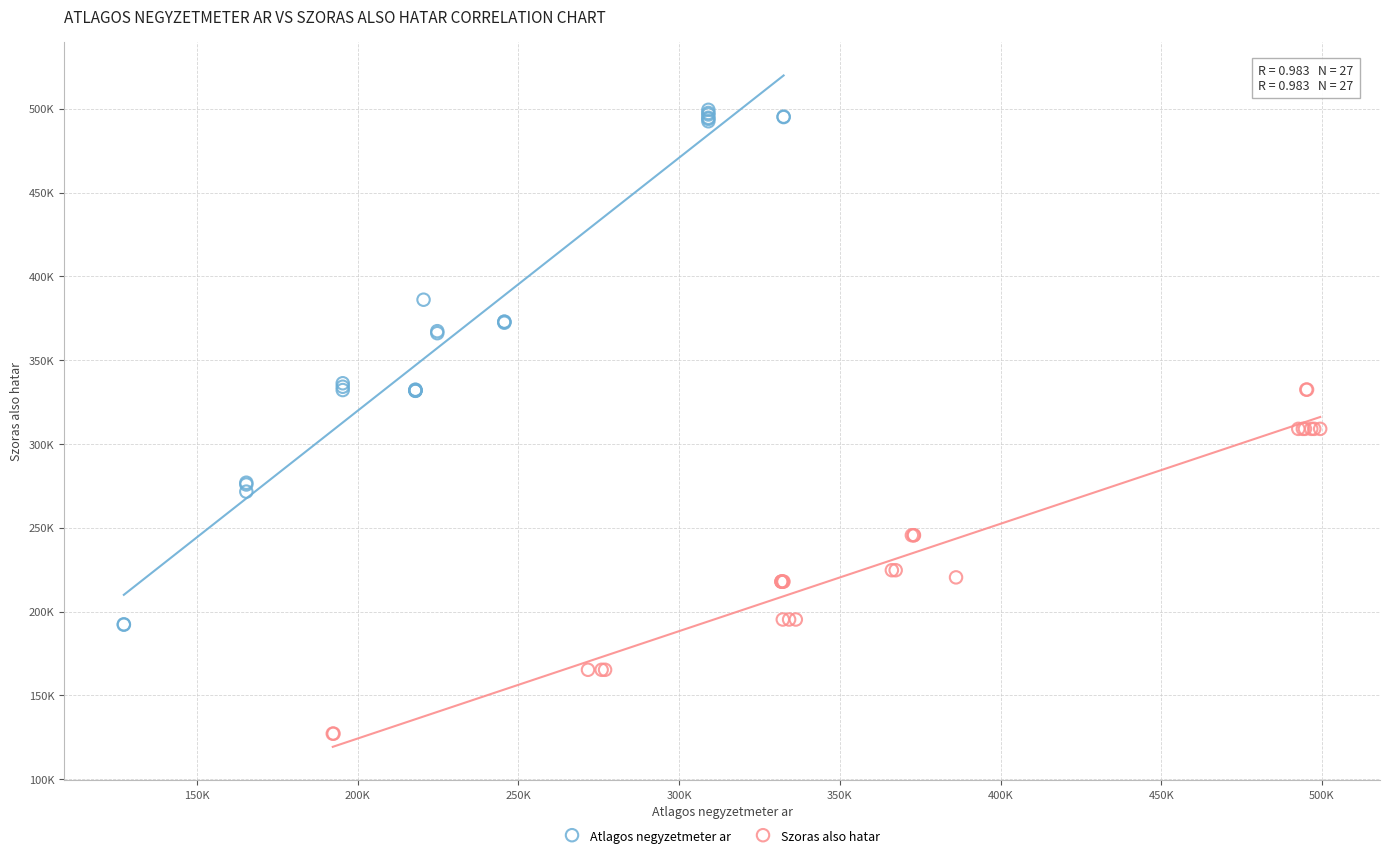

What are all the series names shown in the legend?

Atlagos negyzetmeter ar, Szoras also hatar